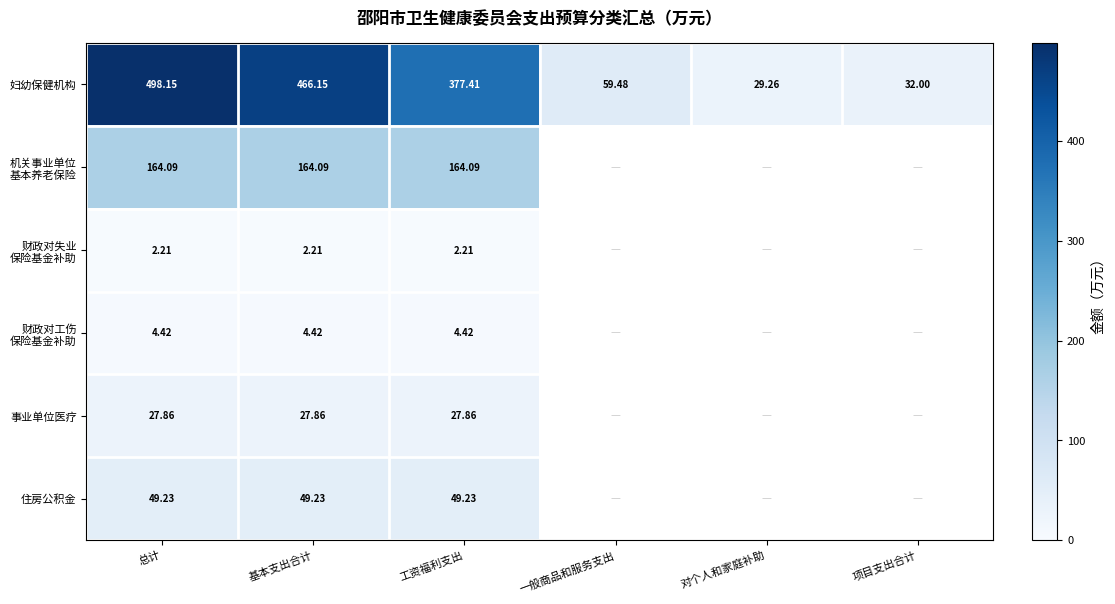

At which label does 妇幼保健机构 reach its minimum?

对个人和家庭补助